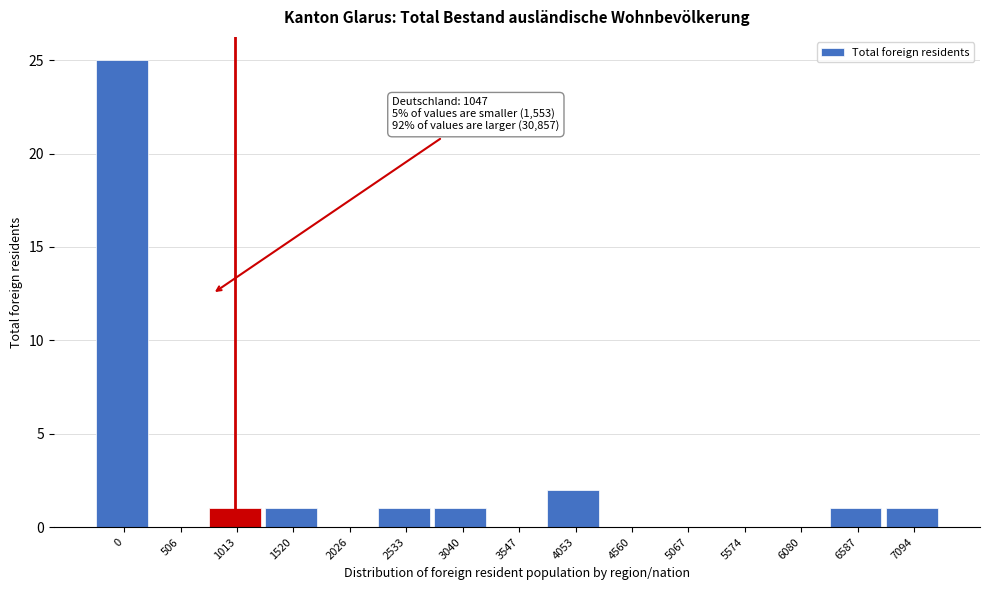

Reading left to right, extract all data points from this chart.

0=25	506=0	1013=1	1520=1	2026=0	2533=1	3040=1	3547=0	4053=2	4560=0	5067=0	5574=0	6080=0	6587=1	7094=1